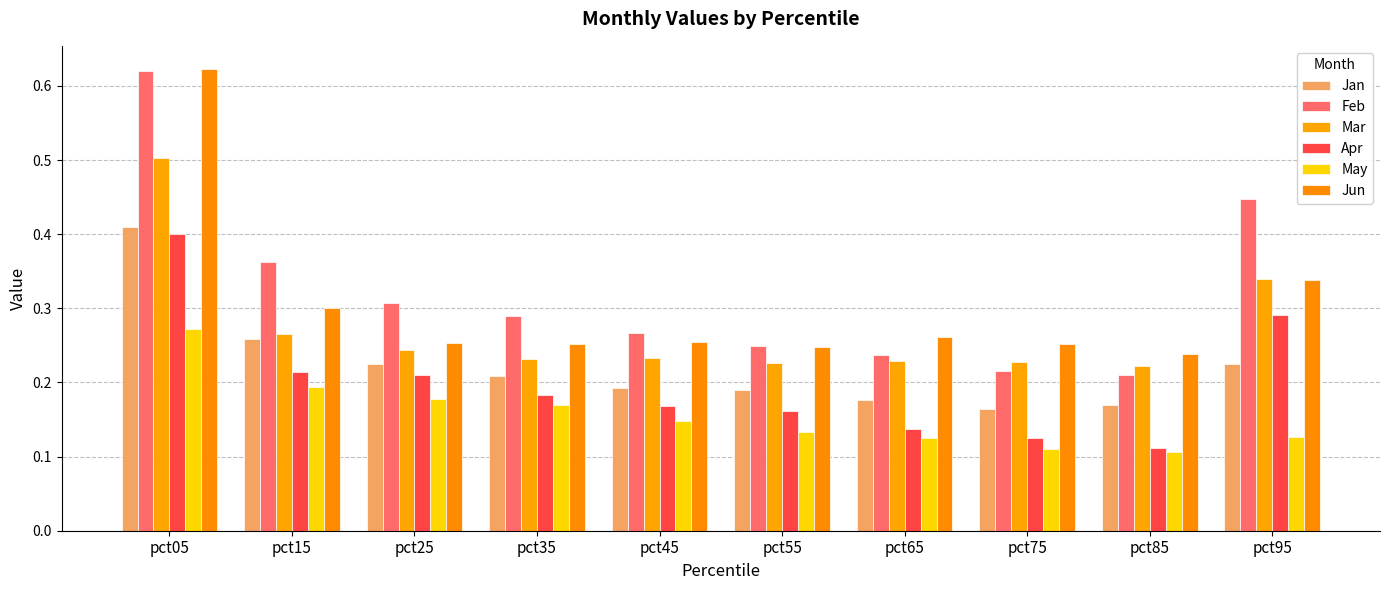

Which label corresponds to the largest value in the chart?

pct05